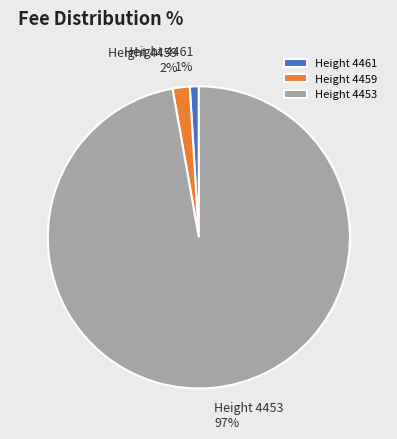

What percentage is the Height 4453 slice, to the nearest percent?

97%